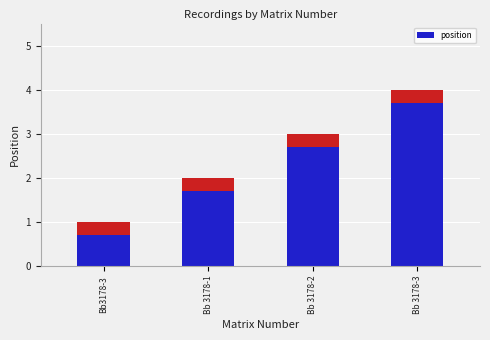

Which category has the lowest value across all series?

Bb3178-3